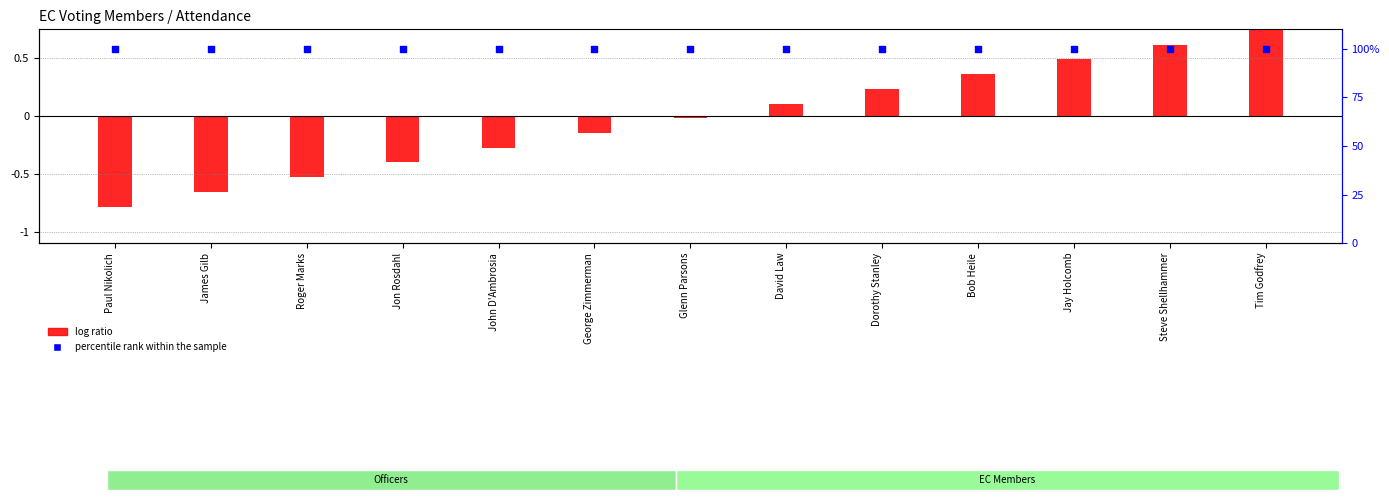

At how many categories does at least one series exceed 39?

13